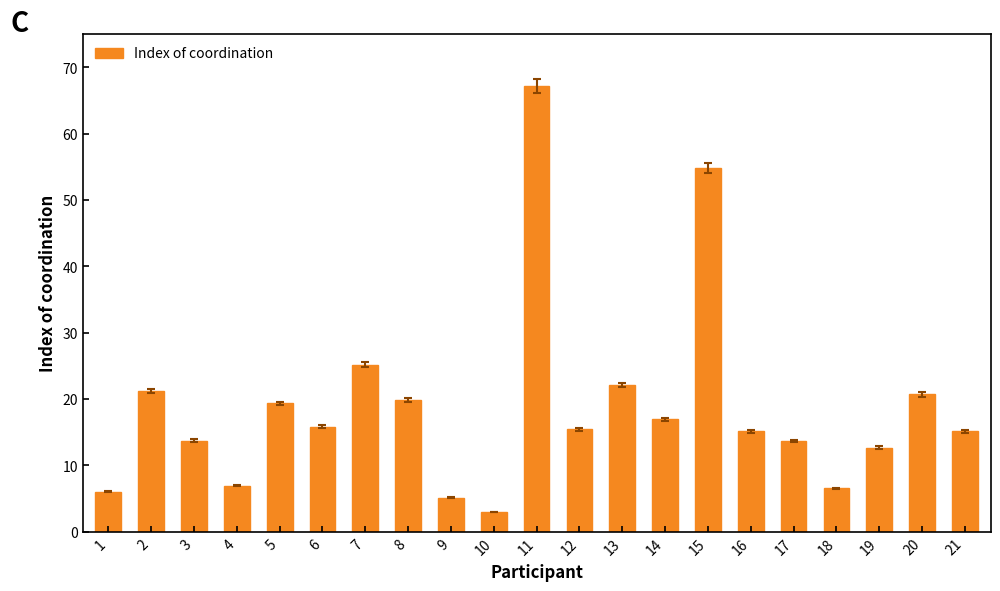

Is it true that the value at 12 is 15.5?

True